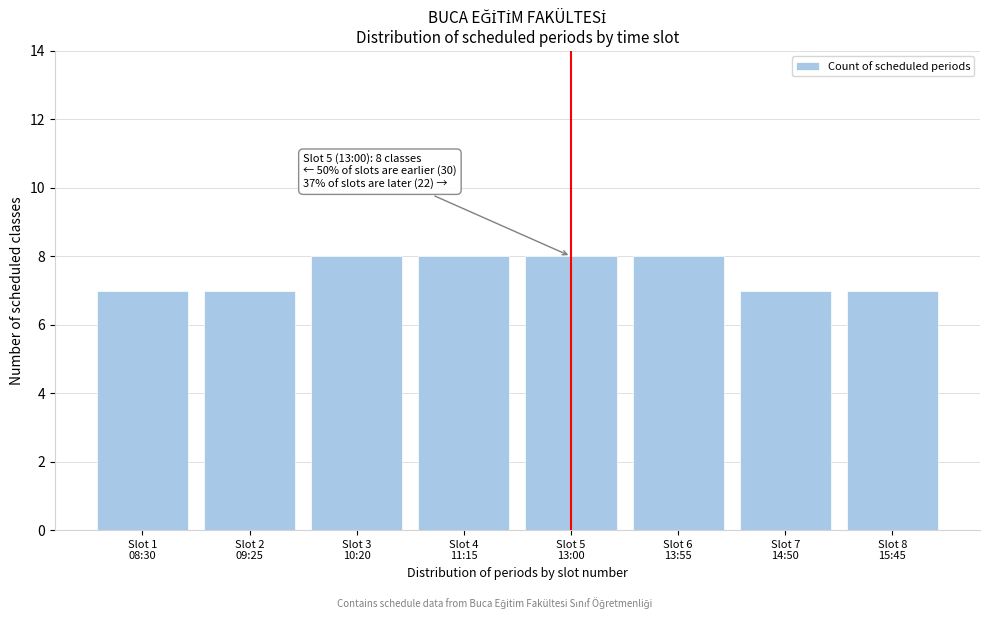

Reading left to right, transcribe all the data shown in this chart.

7	7	8	8	8	8	7	7